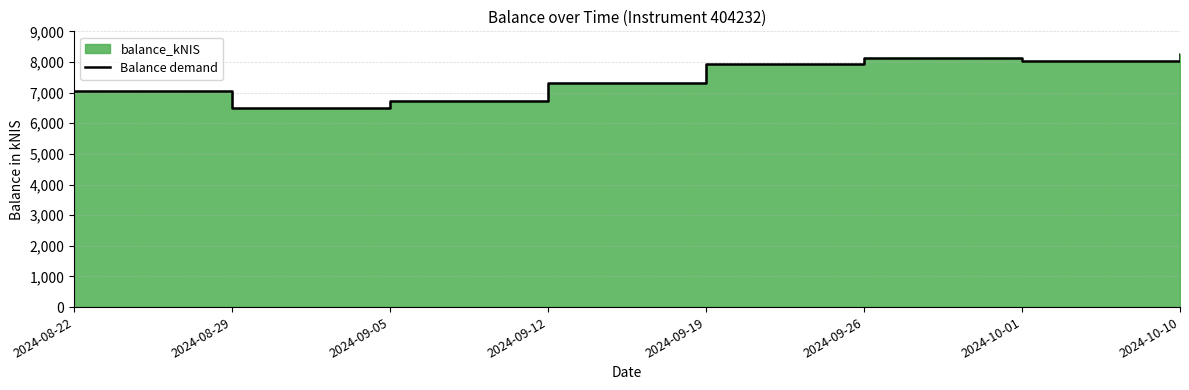

The chart shows a value of 6721.0 at 2024-09-05. True or false?

True